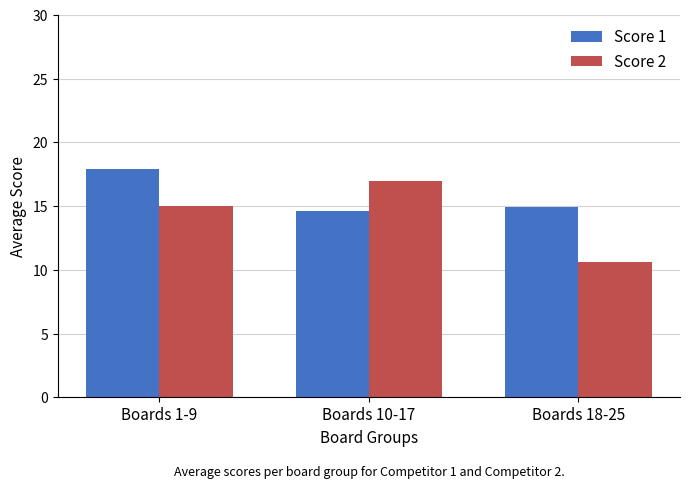

True or false: Score 1 has a value of 17.9 at Boards 1-9.

True